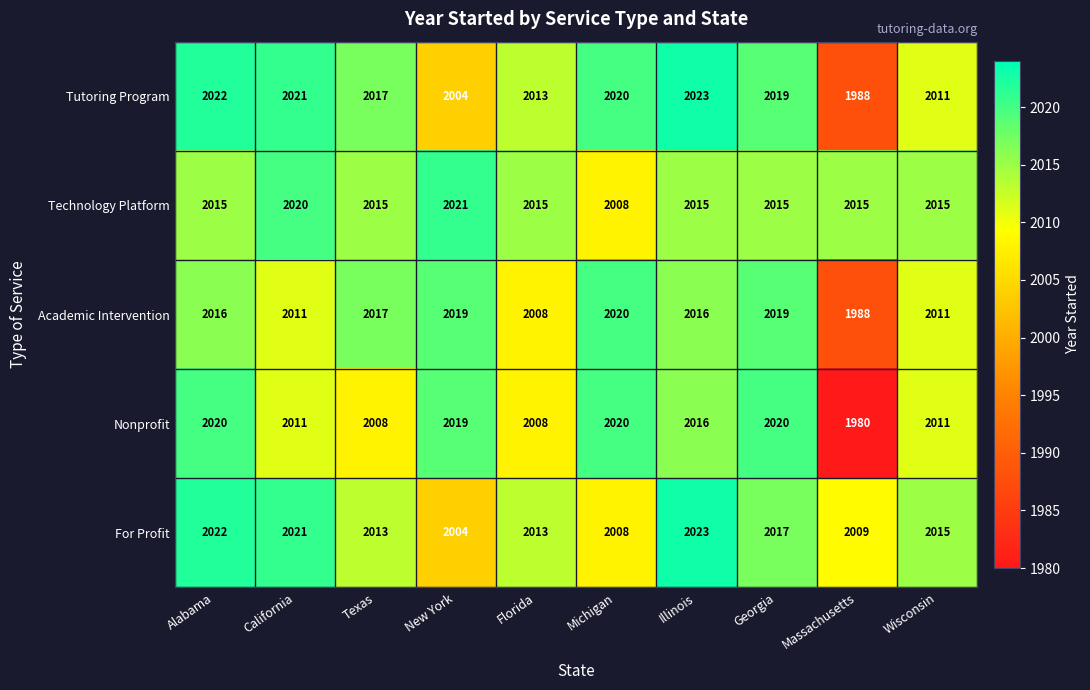

Which series has the widest spread of values?

Nonprofit